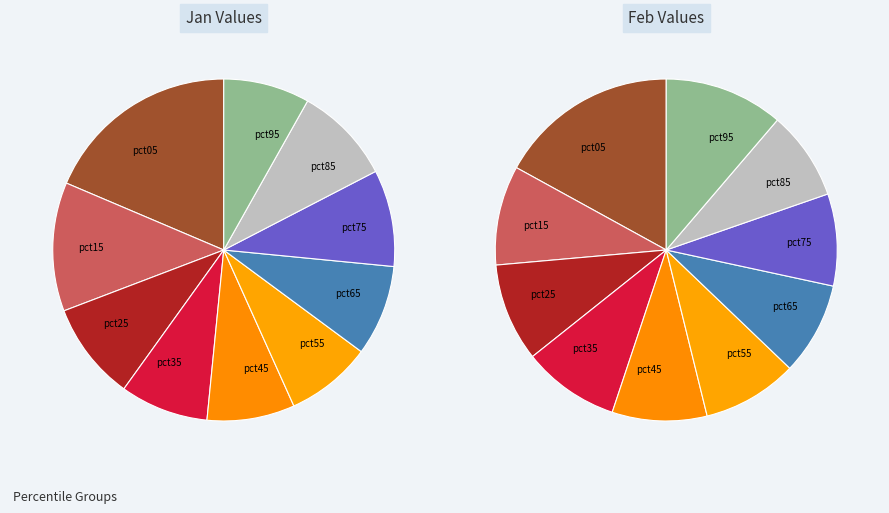

Does pct65 represent more than half of the total?

No